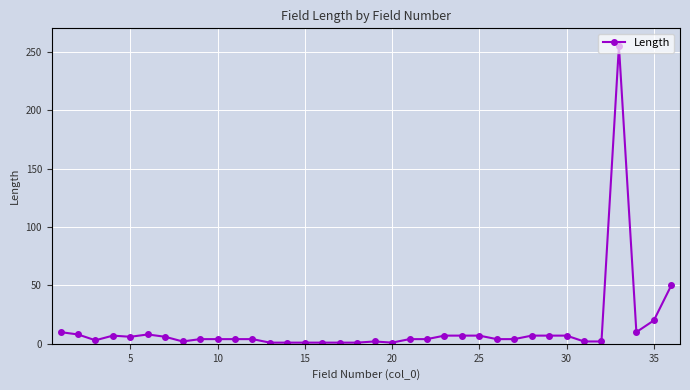

What is the maximum value shown in the chart?

255